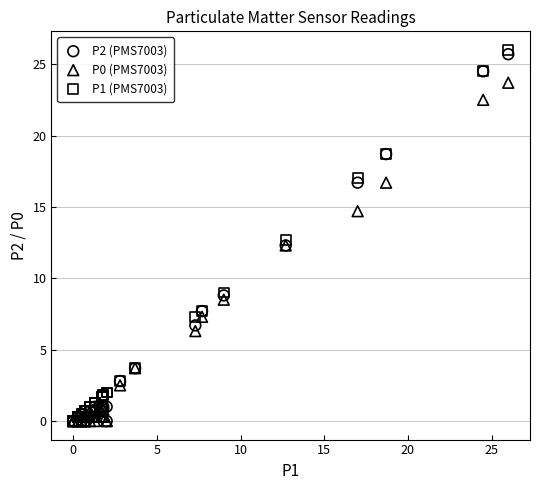

Which series has the largest Y range (max minus min)?

P1 (PMS7003)